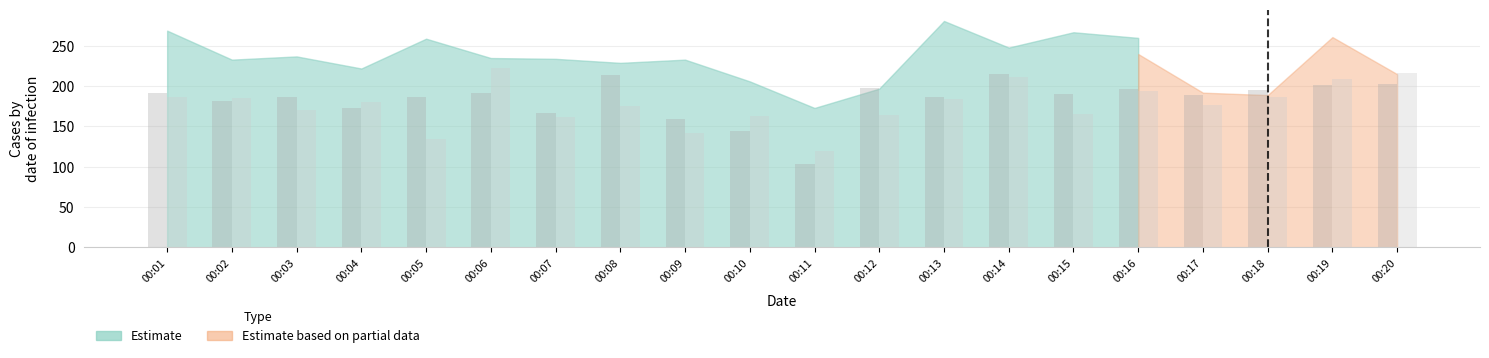

How many groups of bars are there?

20